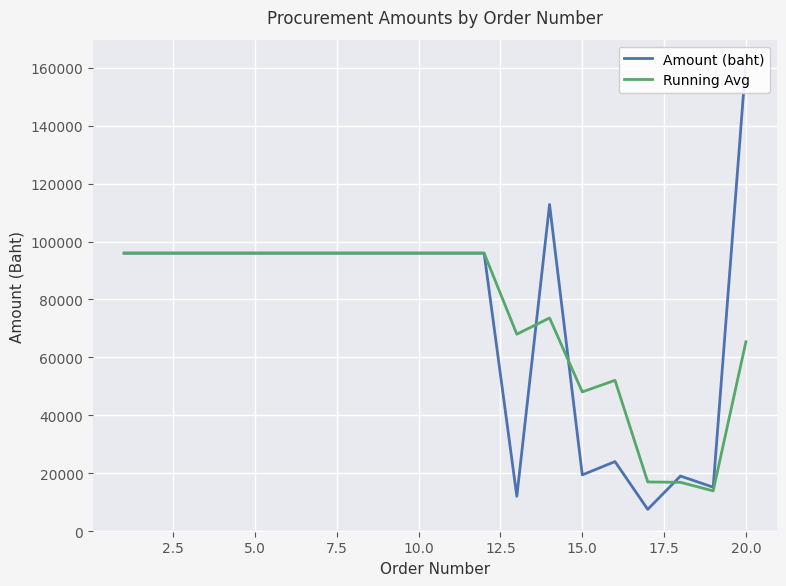

What is the difference between the second highest and minimum values in the Running Avg series?

82116.3